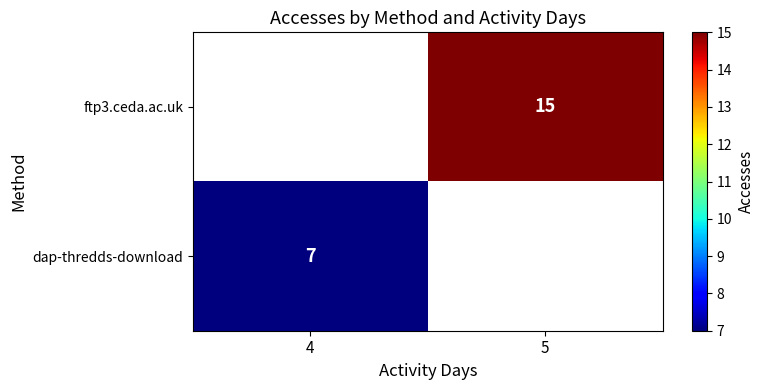

The value of dap-thredds-download at 4 is 10. True or false?

False